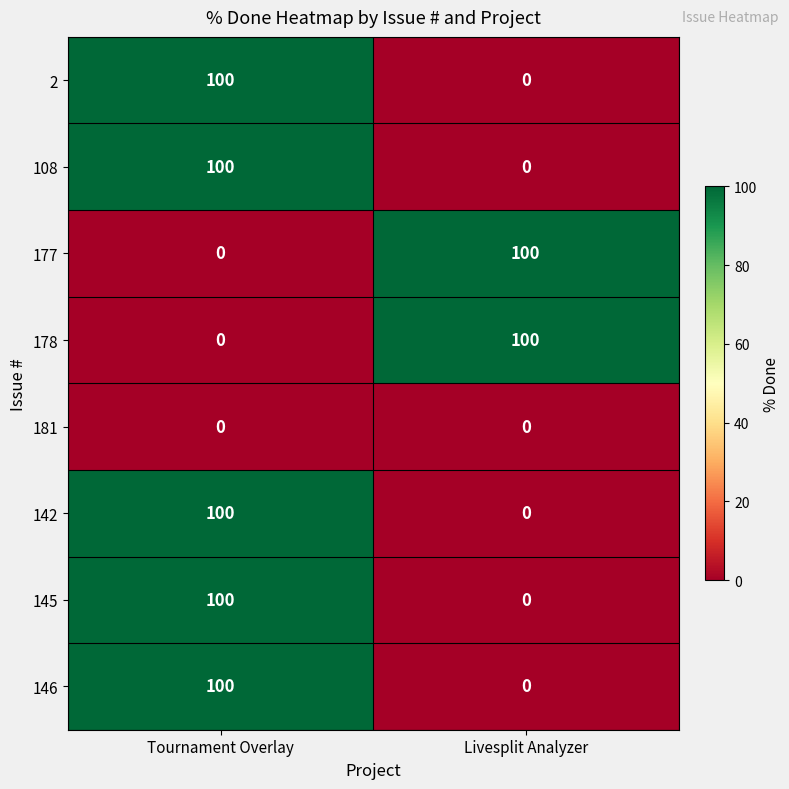

Is it true that 142 equals 100 at Tournament Overlay?

True